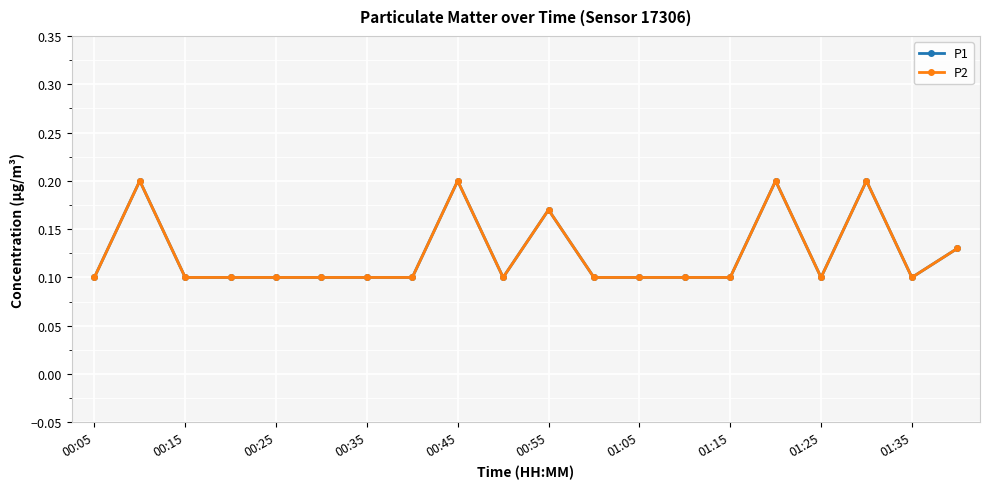

In P1, how many points are higher than both neighbors (excluding endpoints)?

5